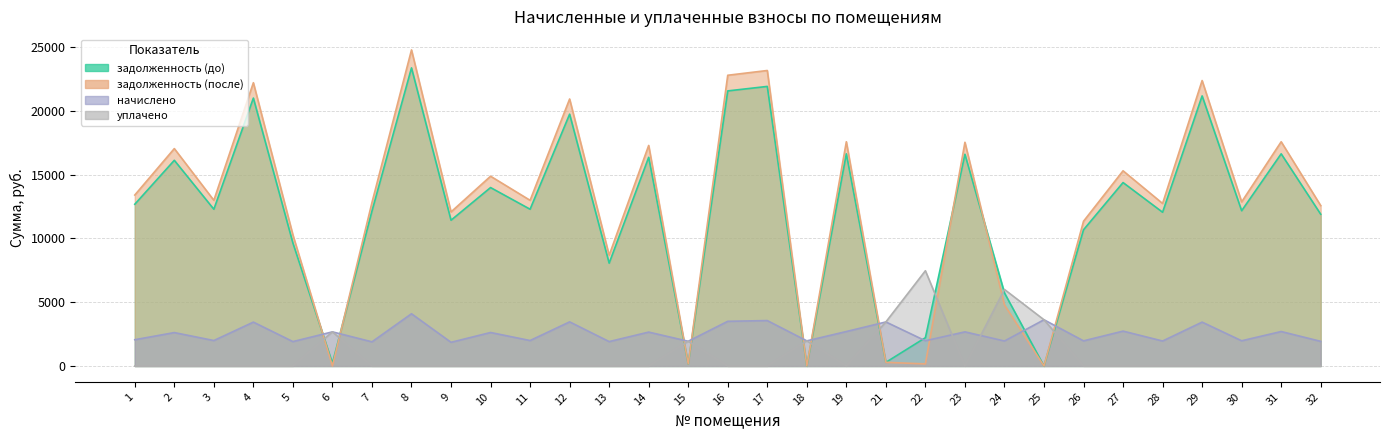

In начислено, how many points are lower than both neighbors (excluding endpoints)?

13